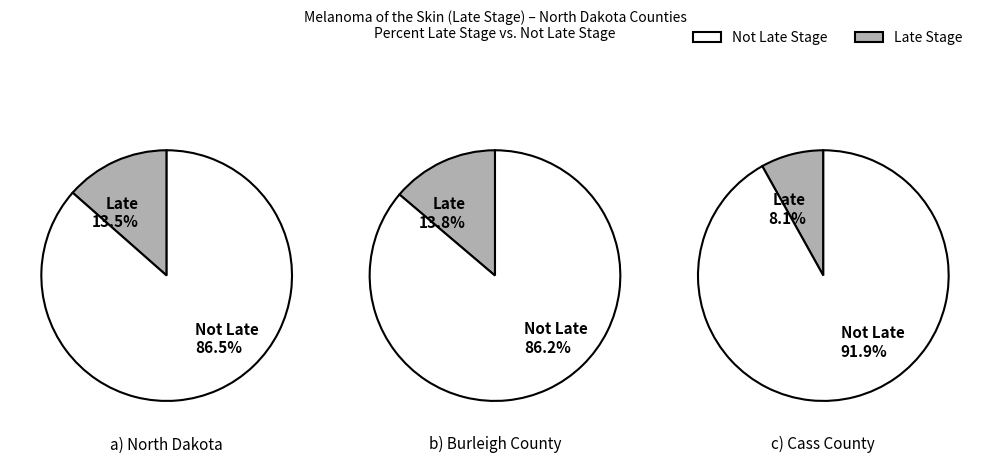

What portion of the pie excludes North Dakota?

74.8%